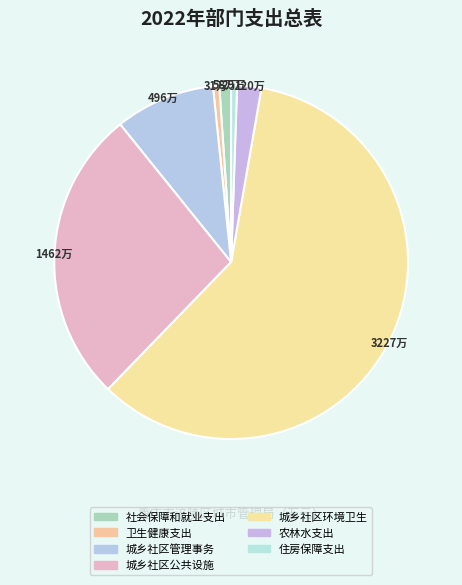

Count the number of slices in the pie.

7